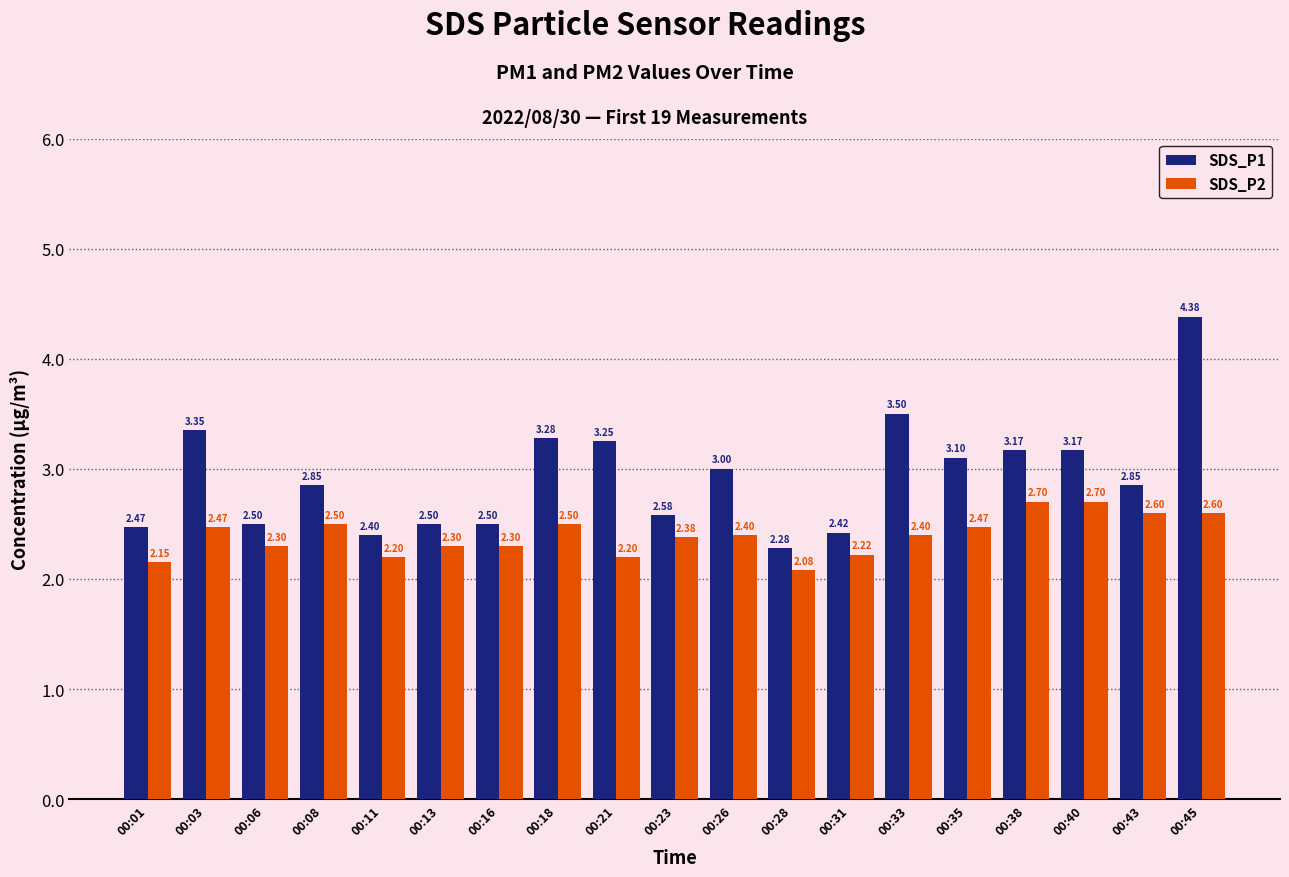

Which series has the largest total across all categories?

SDS_P1